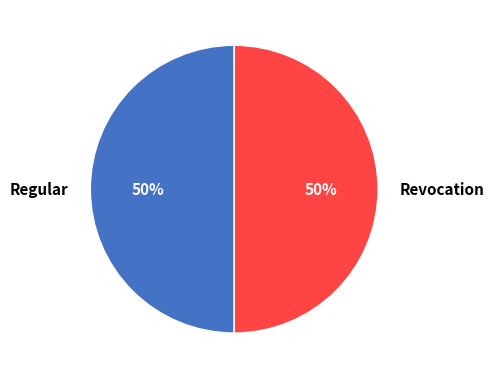

To the nearest percent, what is the combined percentage of Regular and Revocation?

100%